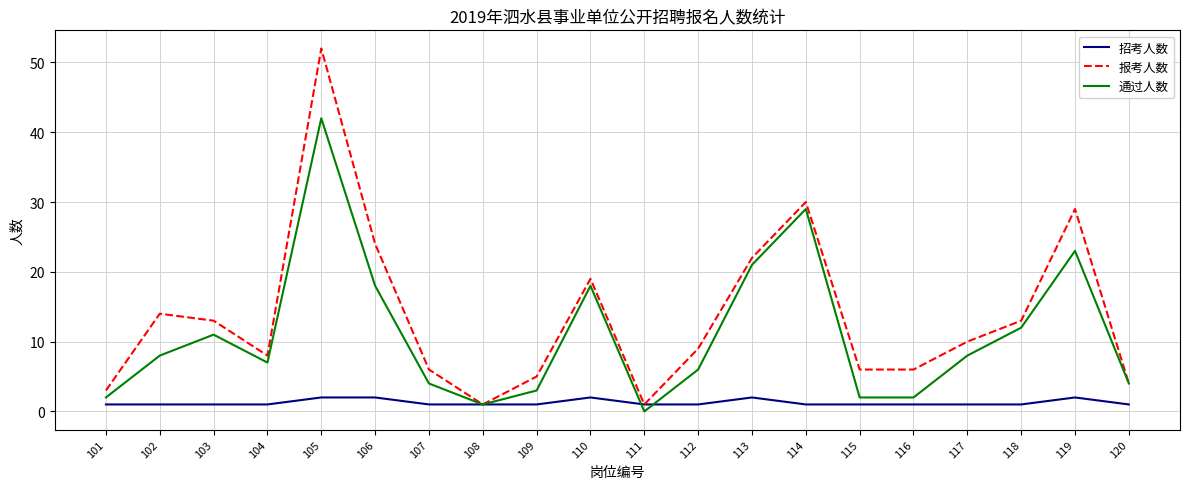

What is the maximum value shown in the chart?

52